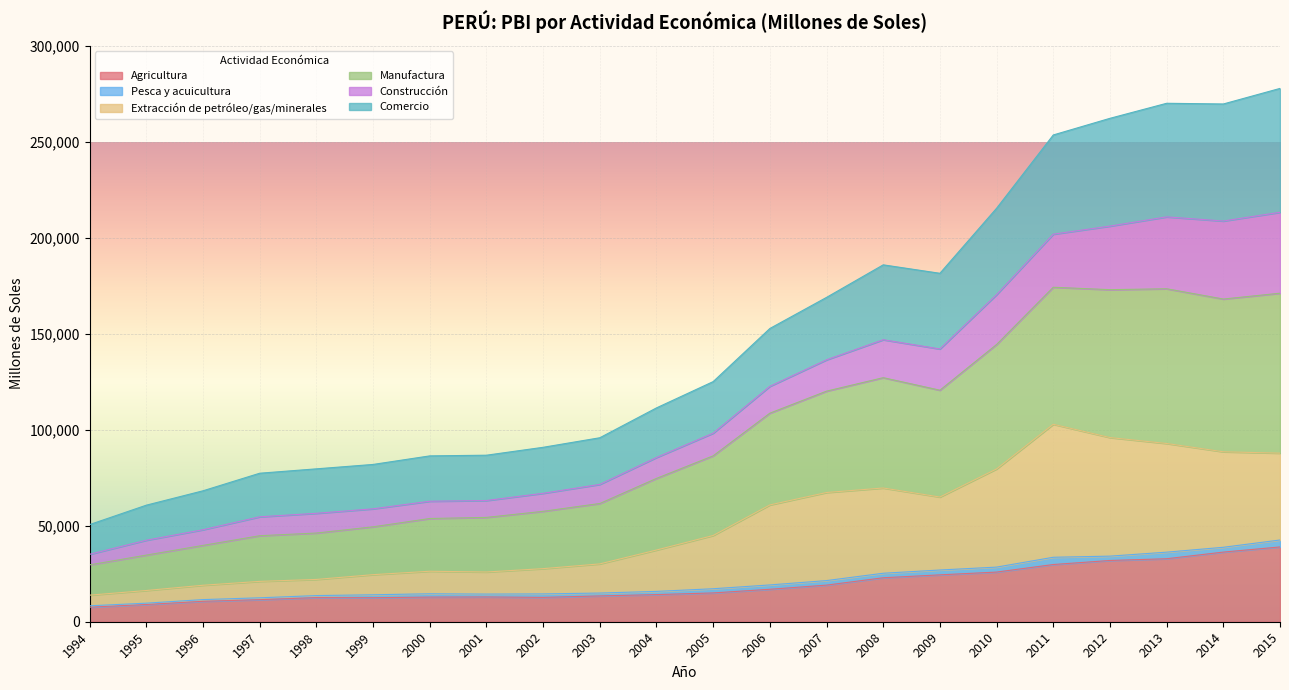

Which has a higher value, 1999 or 2008?

2008